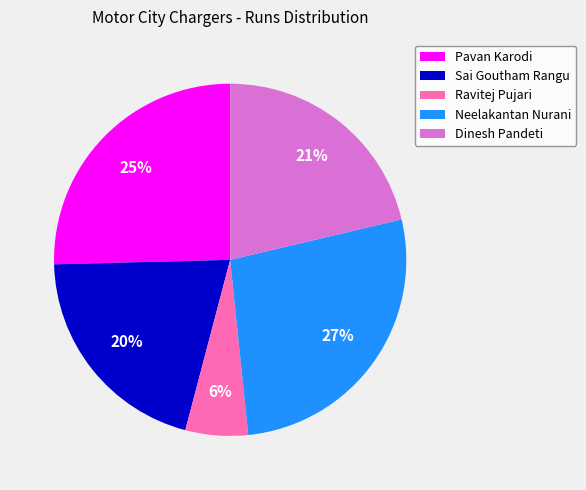

Do Ravitej Pujari and Sai Goutham Rangu together represent more than half of the pie?

No